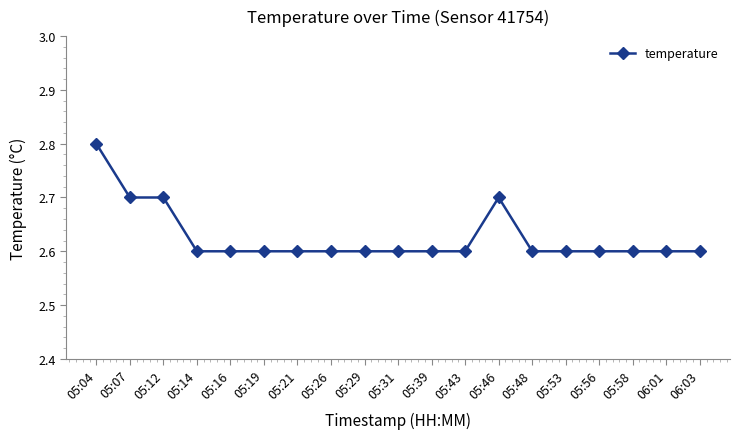

What is the sum of the values at 05:21 and 05:29?

5.2